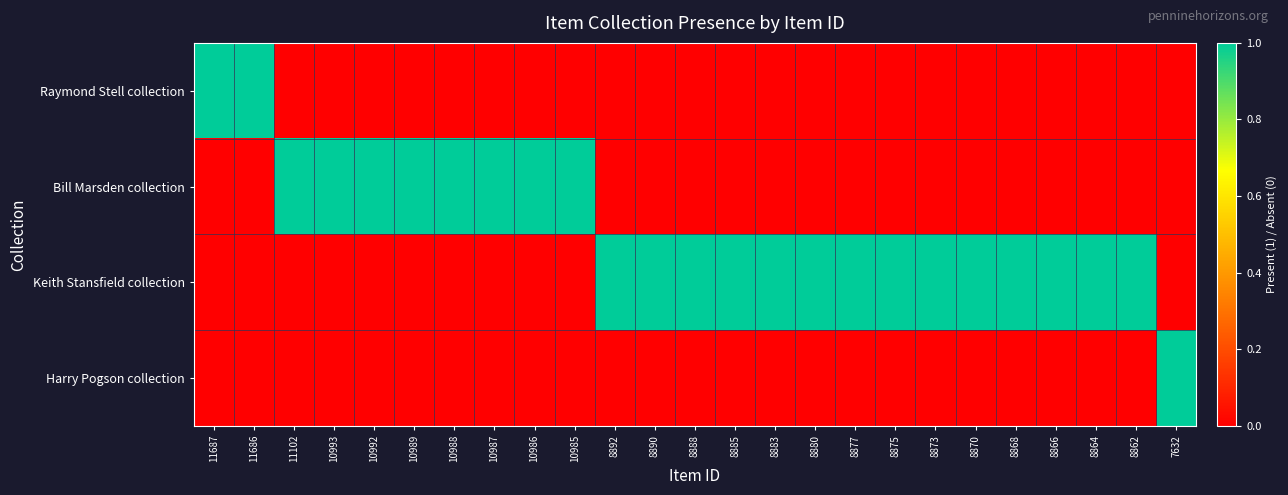

Between 8885 and 8862, which series saw the biggest shift?

Raymond Stell collection